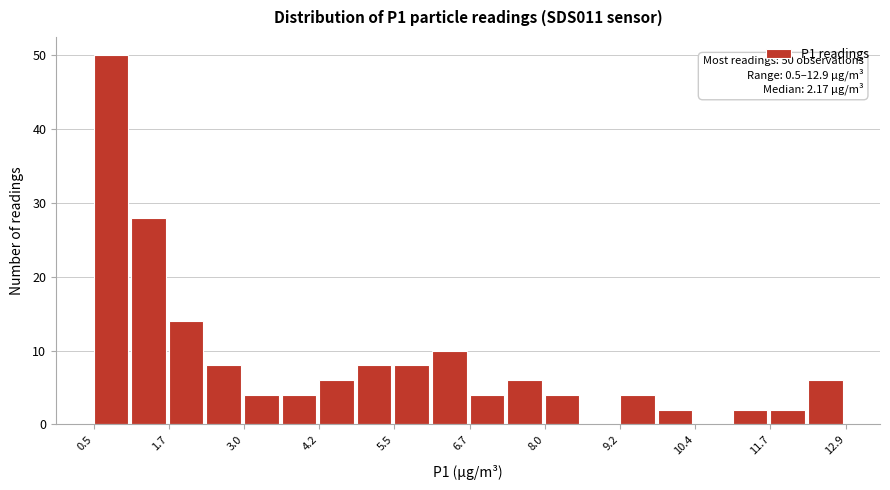

Read against the x-axis, roughly where is the centre of the tallest bar?

0.8